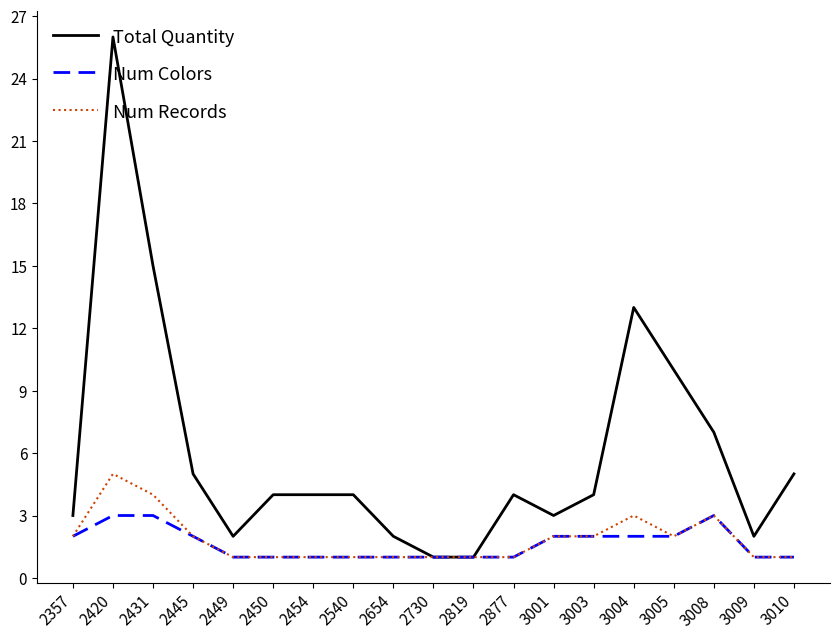

What are all the series names shown in the legend?

Total Quantity, Num Colors, Num Records